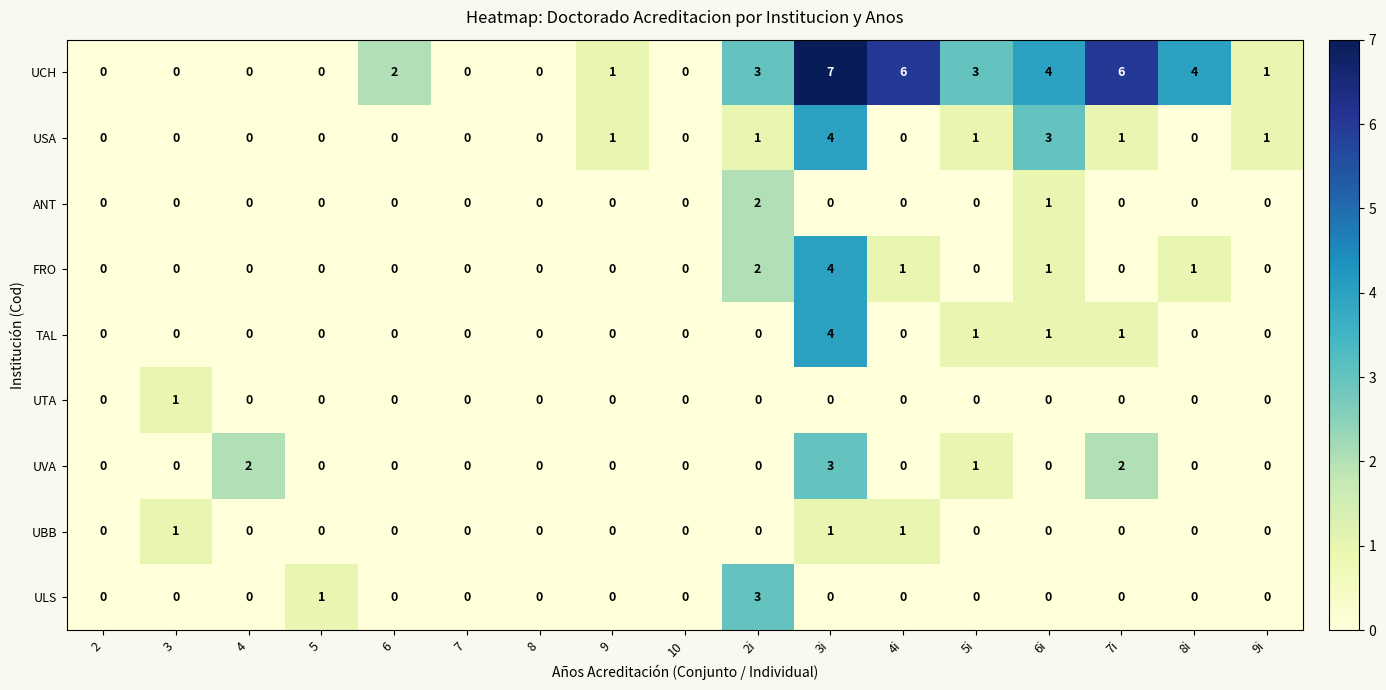

At which category is the sum across all series the highest?

3i